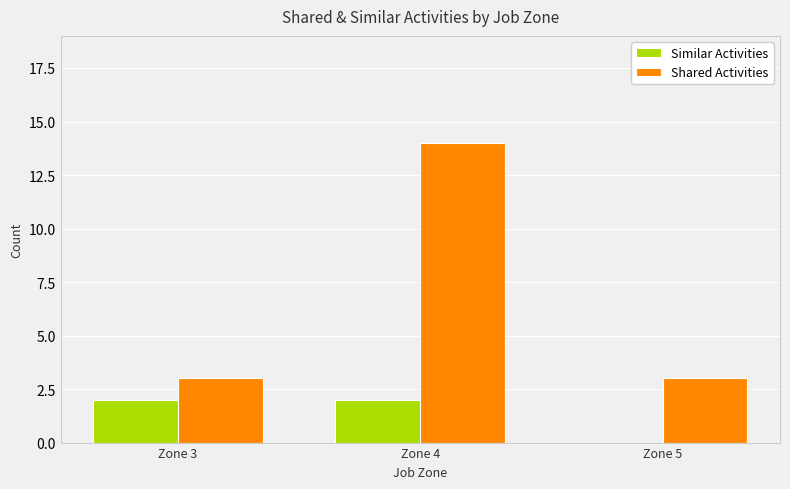

What are all the series names shown in the legend?

Similar Activities, Shared Activities